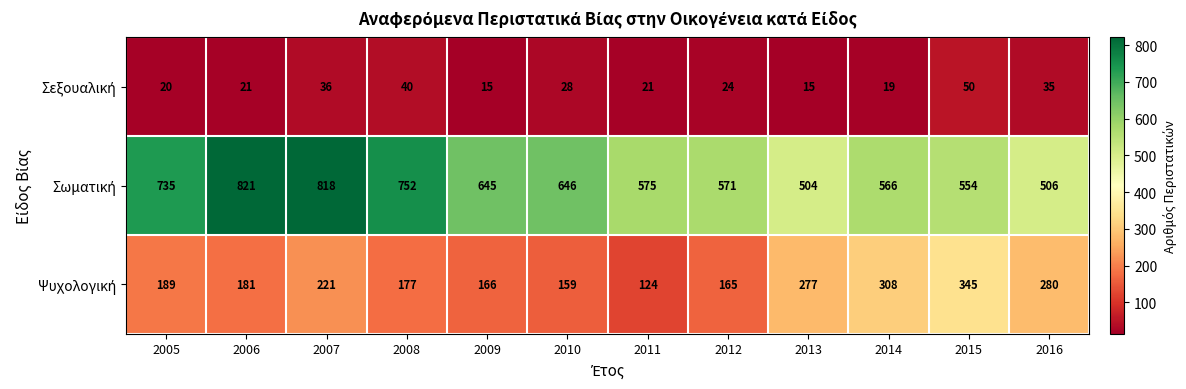

What is the greatest value displayed?

821